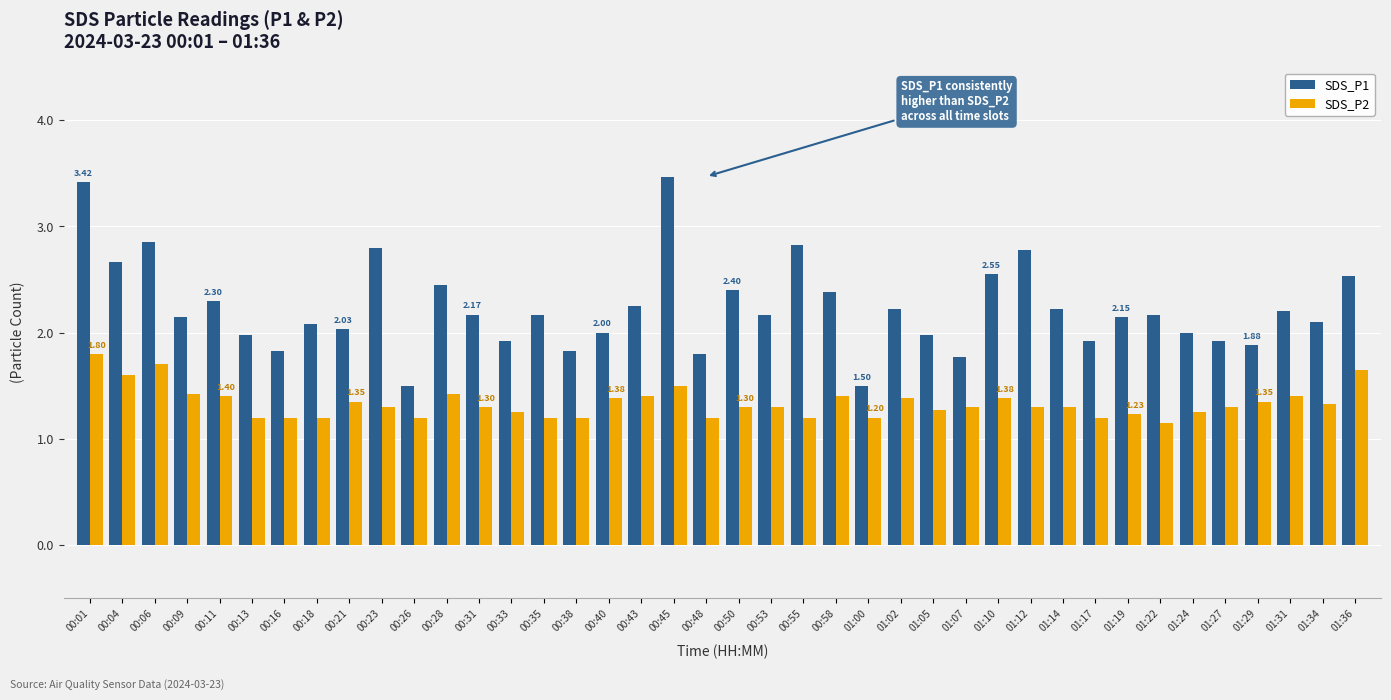

What is the value of the SDS_P1 bar at the 1st from the left?

3.4